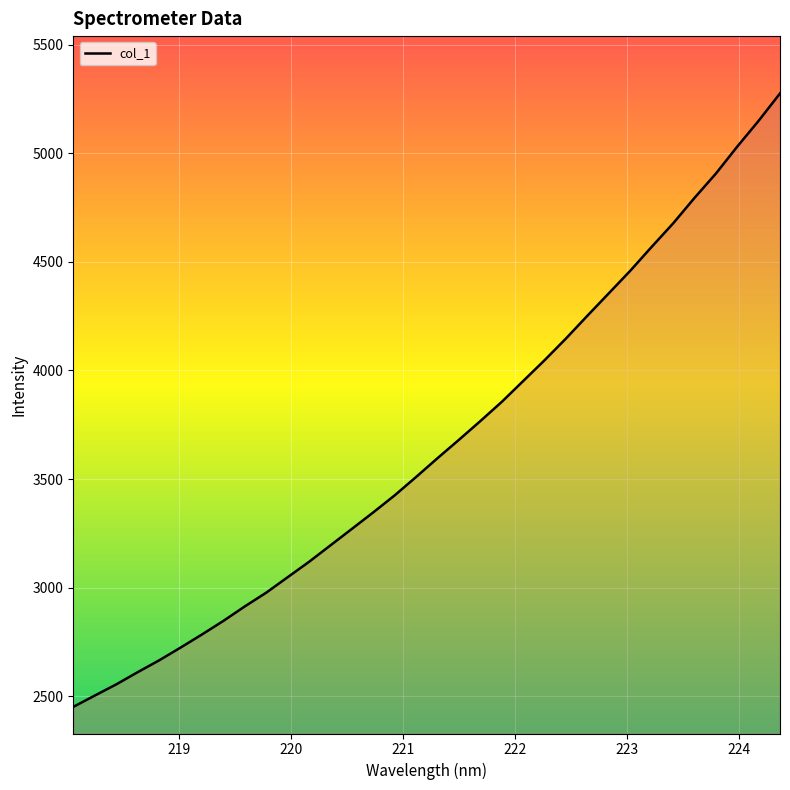

What is the maximum value shown in the chart?

5275.3